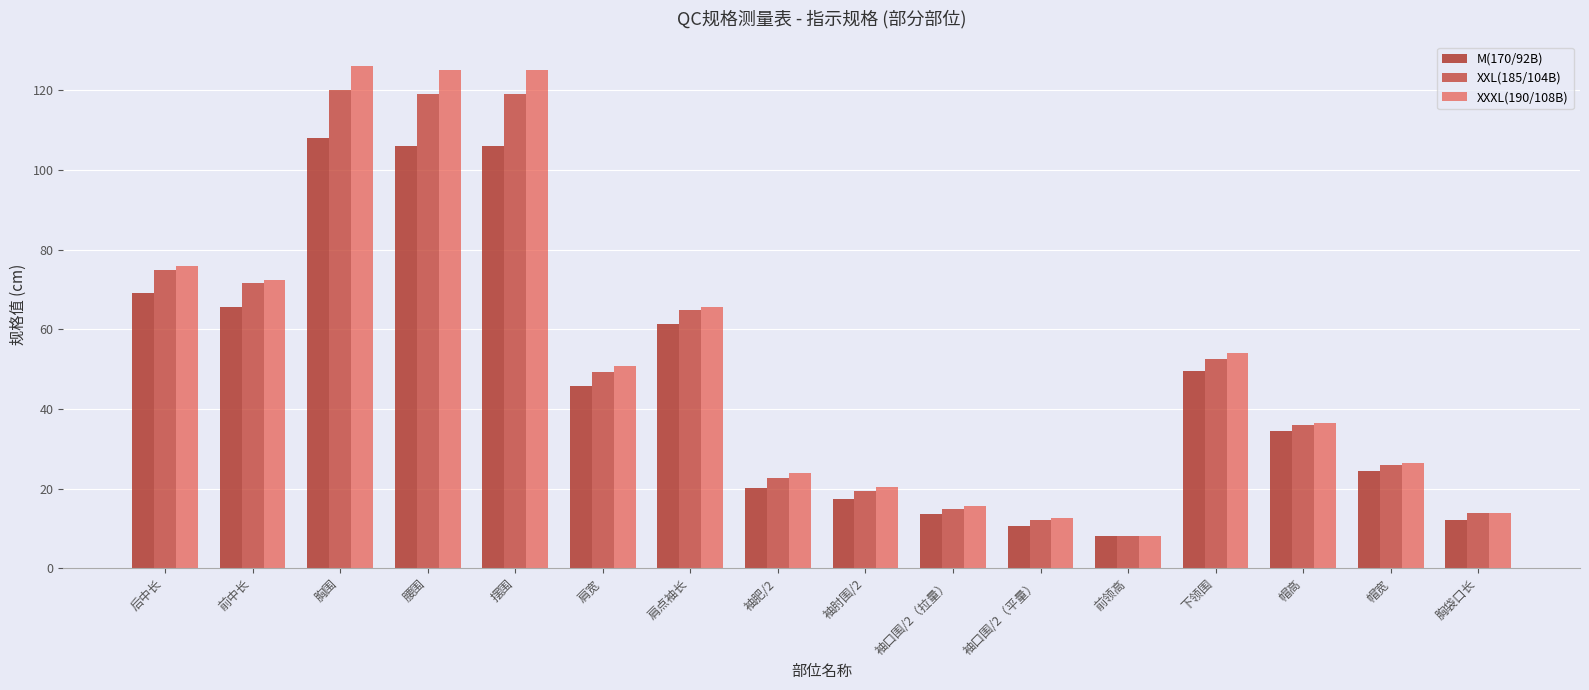

At which category does the chart reach its peak across all series?

胸围